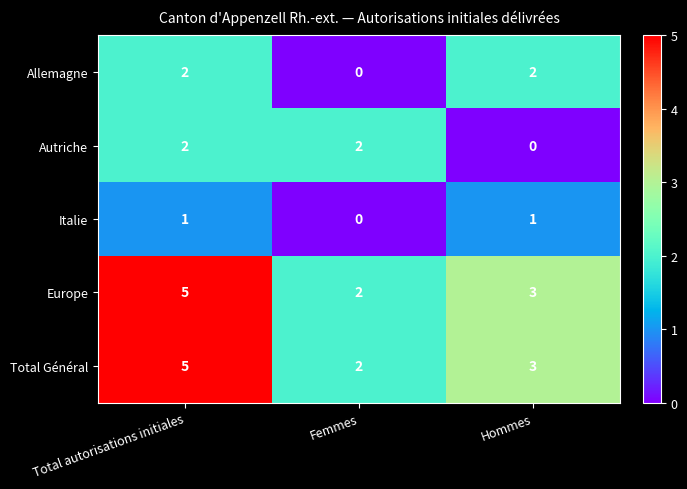

What is the difference between the highest and lowest values at Total autorisations initiales?

4